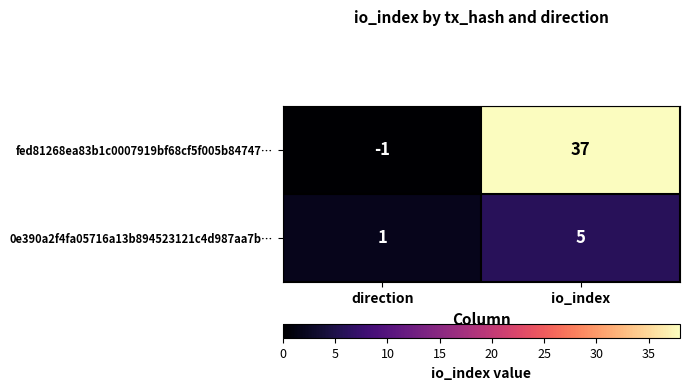

How many data points in fed81268ea83b1c0007919bf68cf5f005b84747… are less than 37?

1